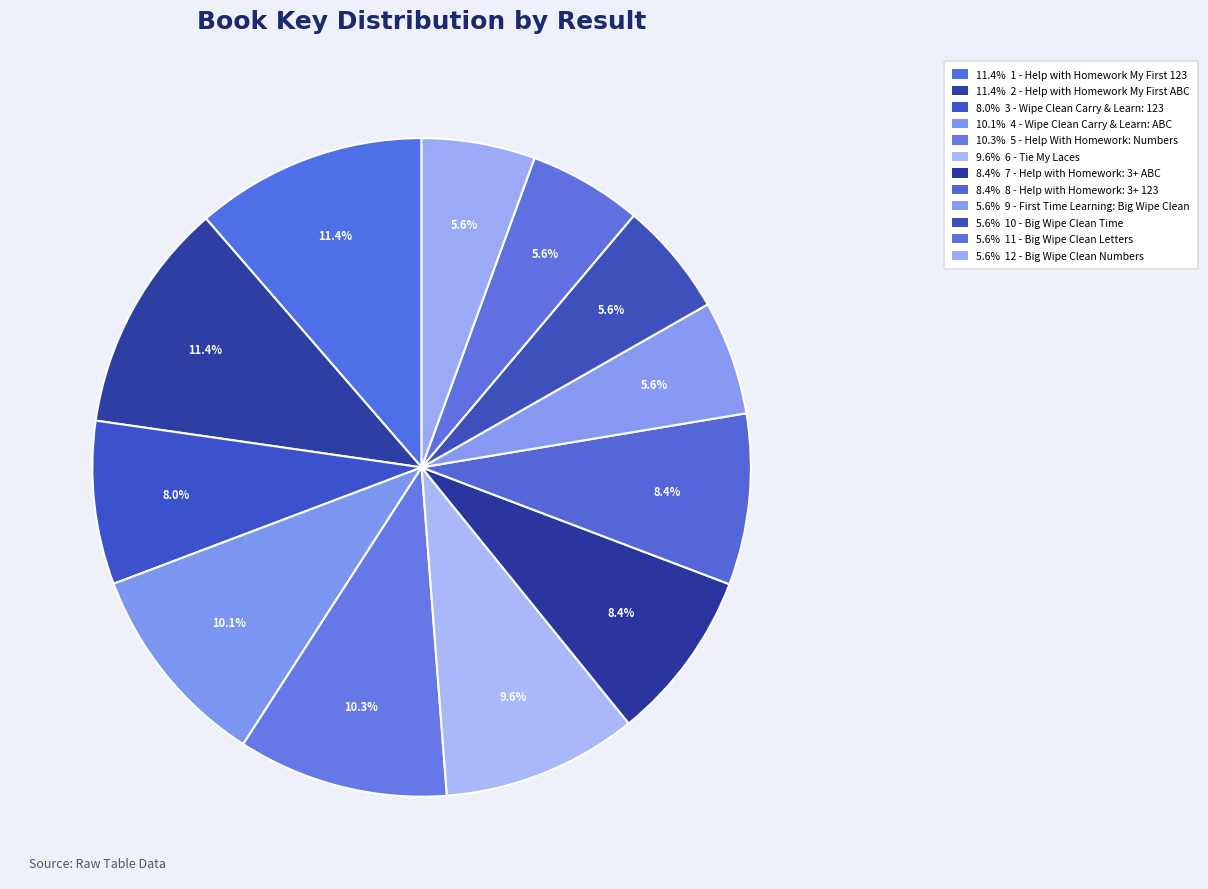

To the nearest percent, what is the difference between the largest and smallest slice percentages?

6%